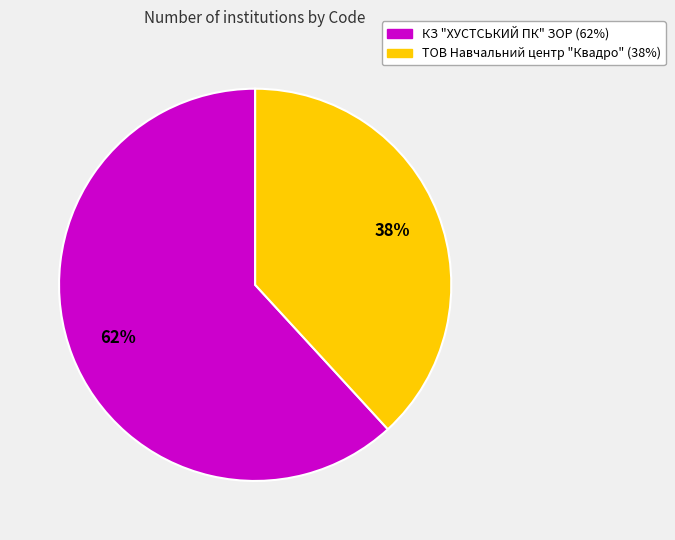

To the nearest percent, what is the combined percentage of ТОВ Навчальний центр "Квадро" and КЗ "ХУСТСЬКИЙ ПК" ЗОР?

100%